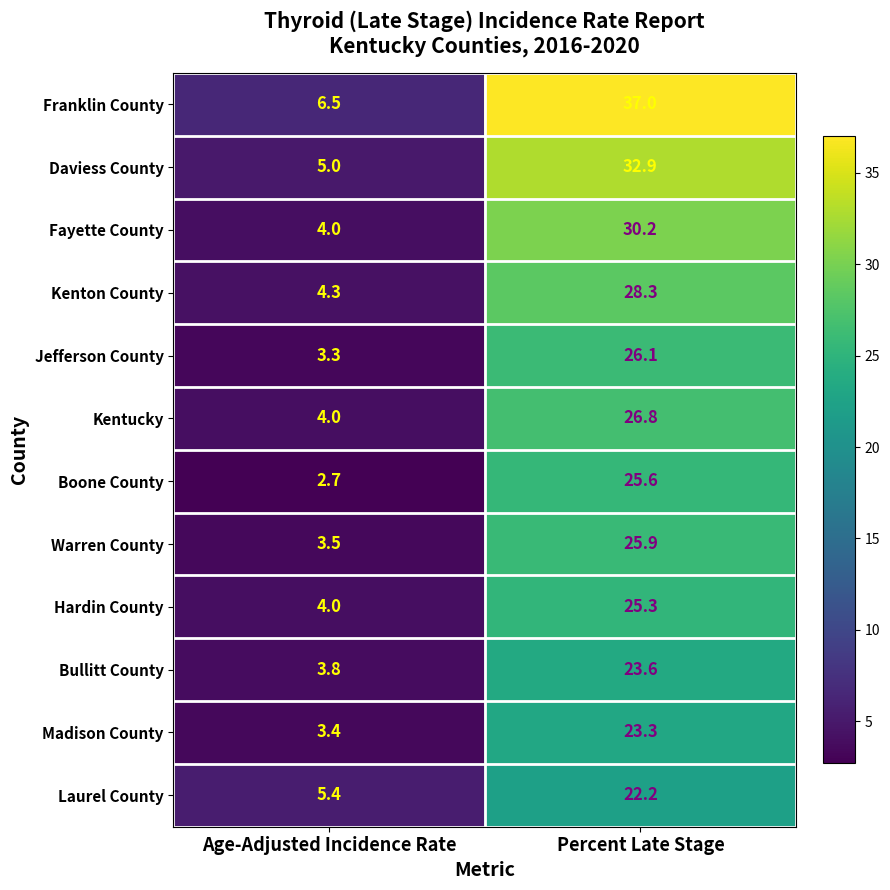

Is it true that Kenton County equals 4.3 at Age-Adjusted Incidence Rate?

True